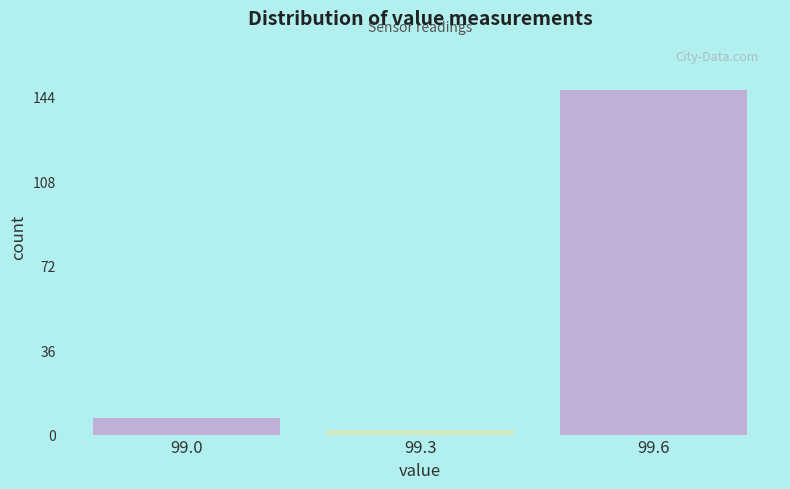

Reading left to right, list all the values displayed in this chart.

7	2	147